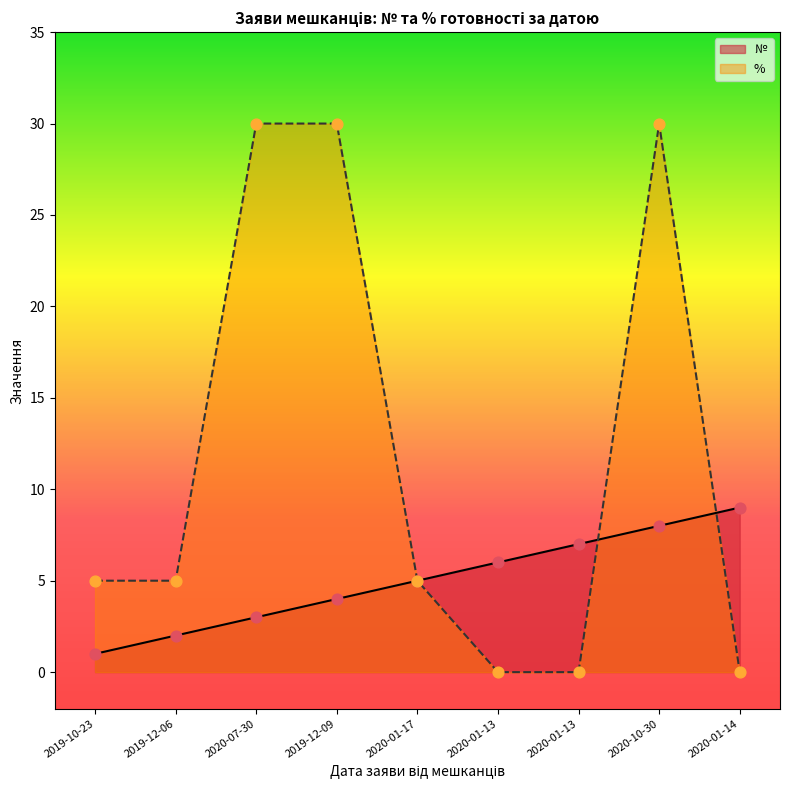

Which series reaches the maximum Y coordinate?

% 